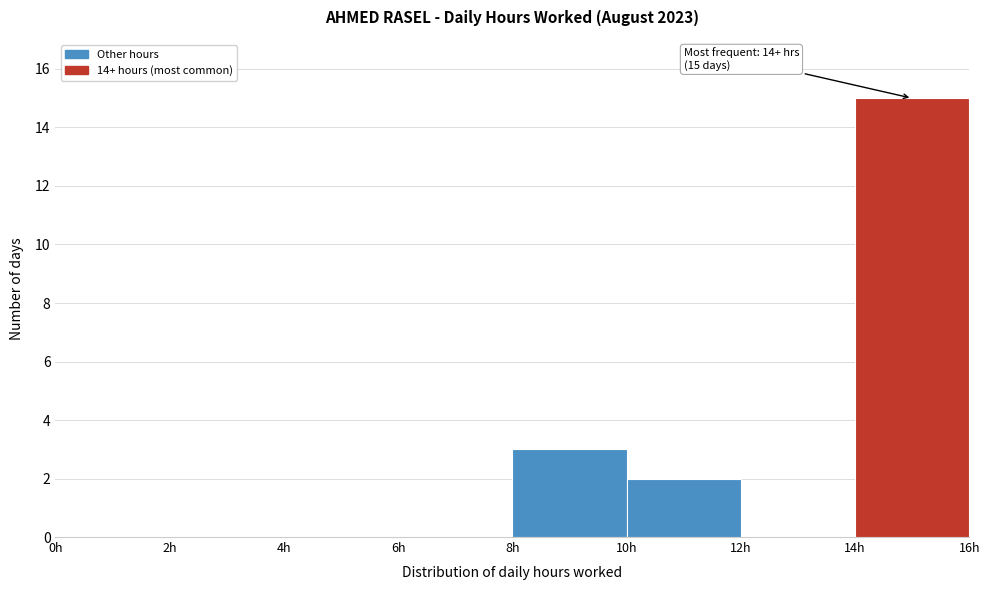

Over which range of the x-axis is the bar tallest?

14 to 16